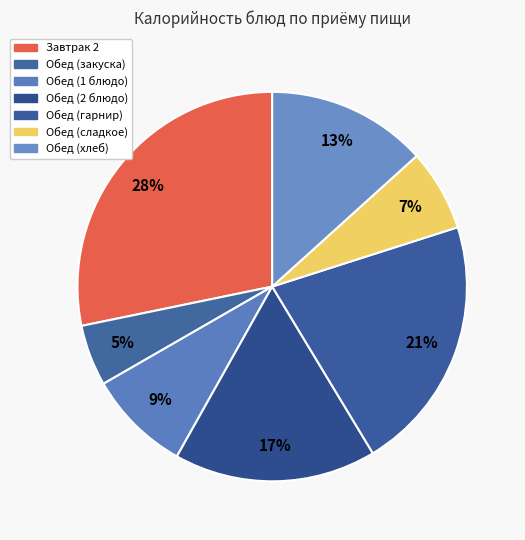

Count the number of slices in the pie.

7